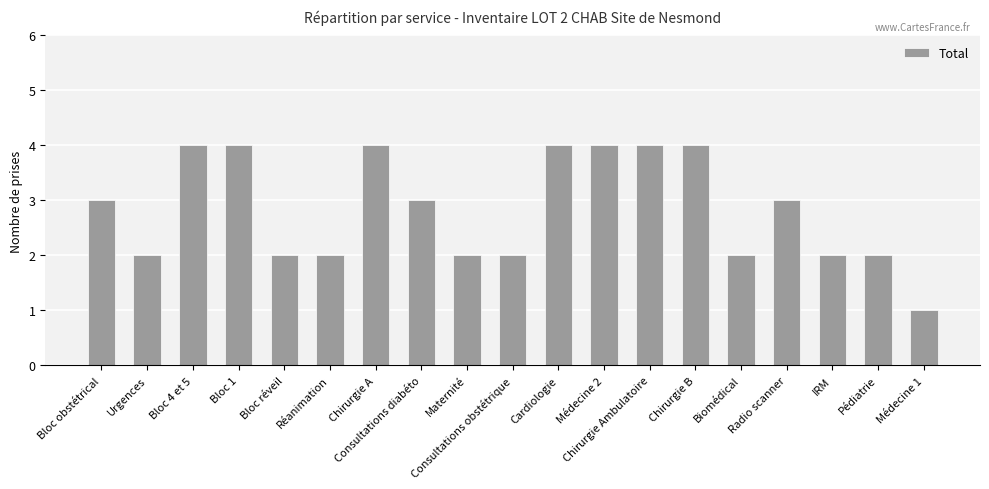

Count the values in the range 2 to 4.

18